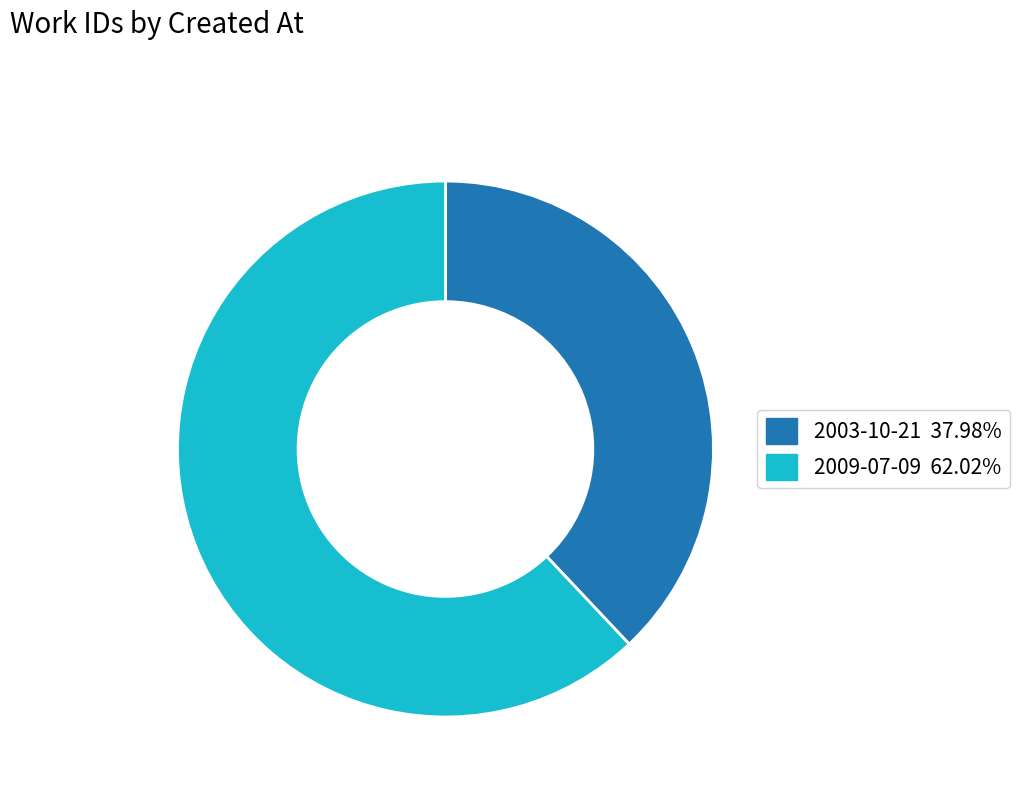

What is the majority slice?

2009-07-09